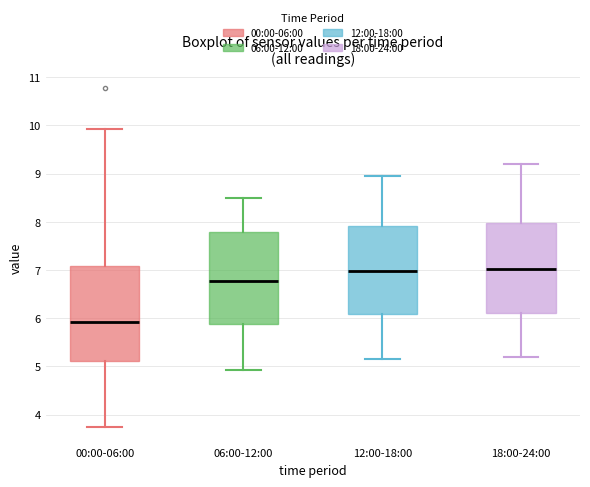

Where does the median line of the box for 06:00-12:00 sit on the y-axis? The values are not printed on the chart, so give them approximately, as read against the axis.

6.8